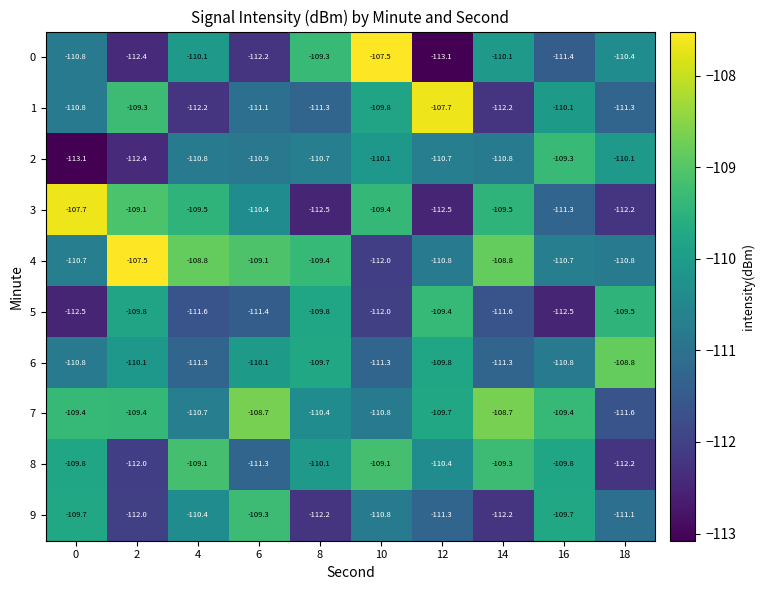

At which label does 2 reach its peak?

16